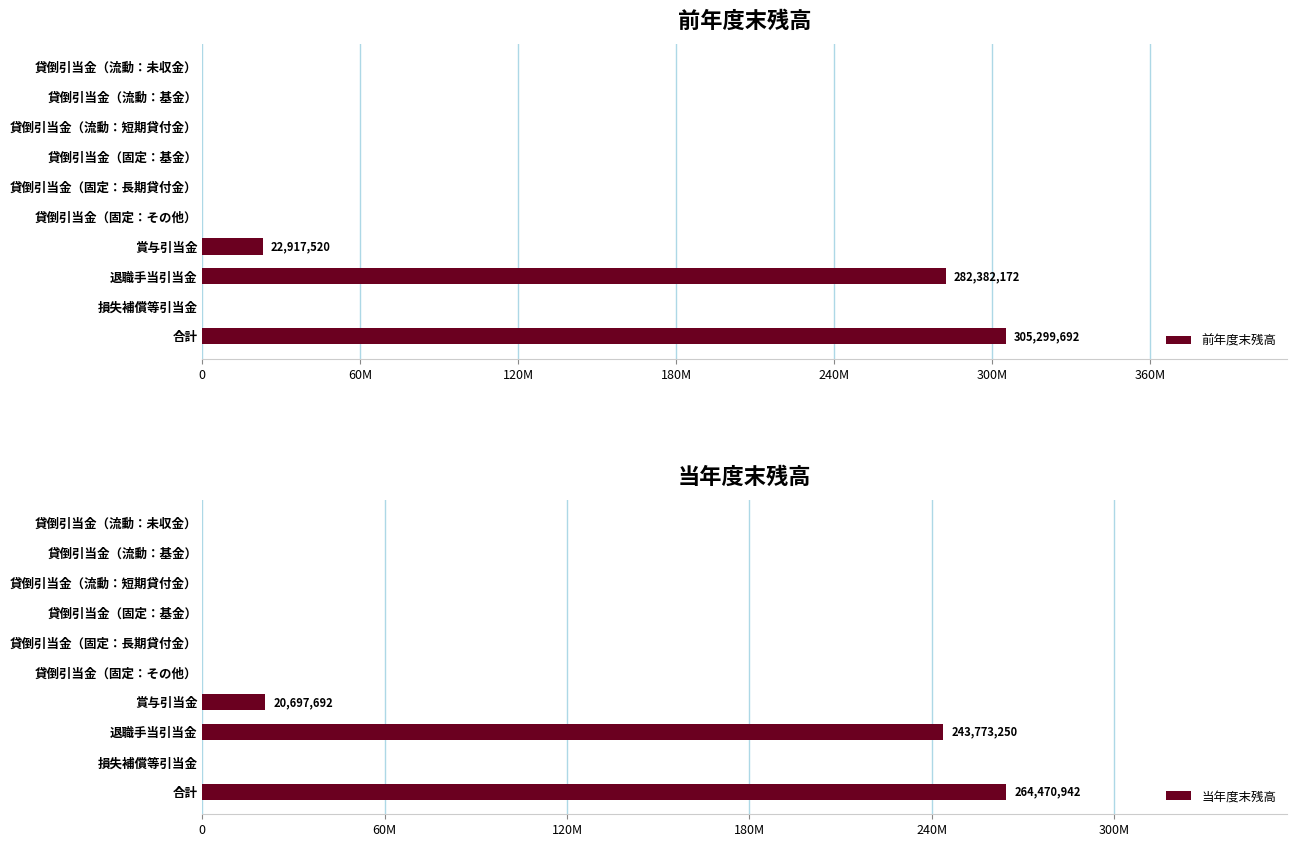

Are the bars grouped side by side (vs. stacked)?

Yes